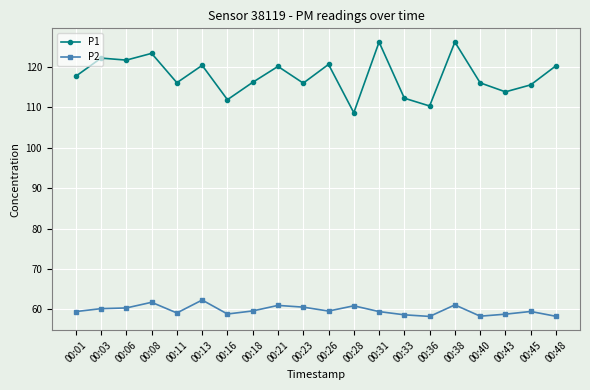

At which label does P1 reach its minimum?

00:28